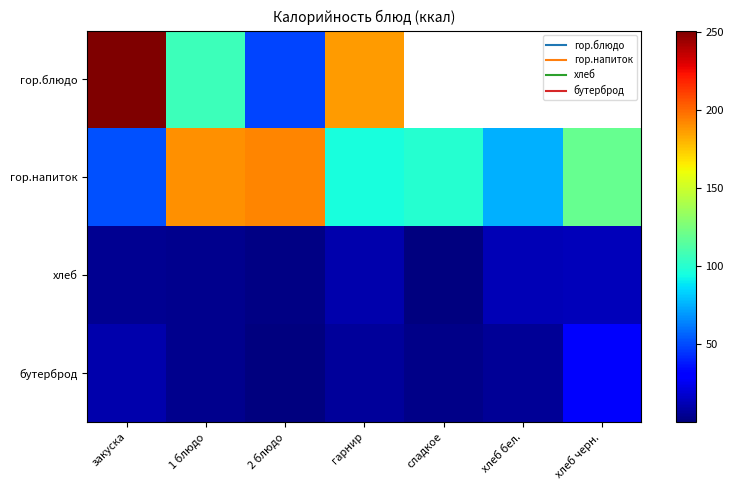

Is it true that гор.блюдо equals 85.4 at 2 блюдо?

False